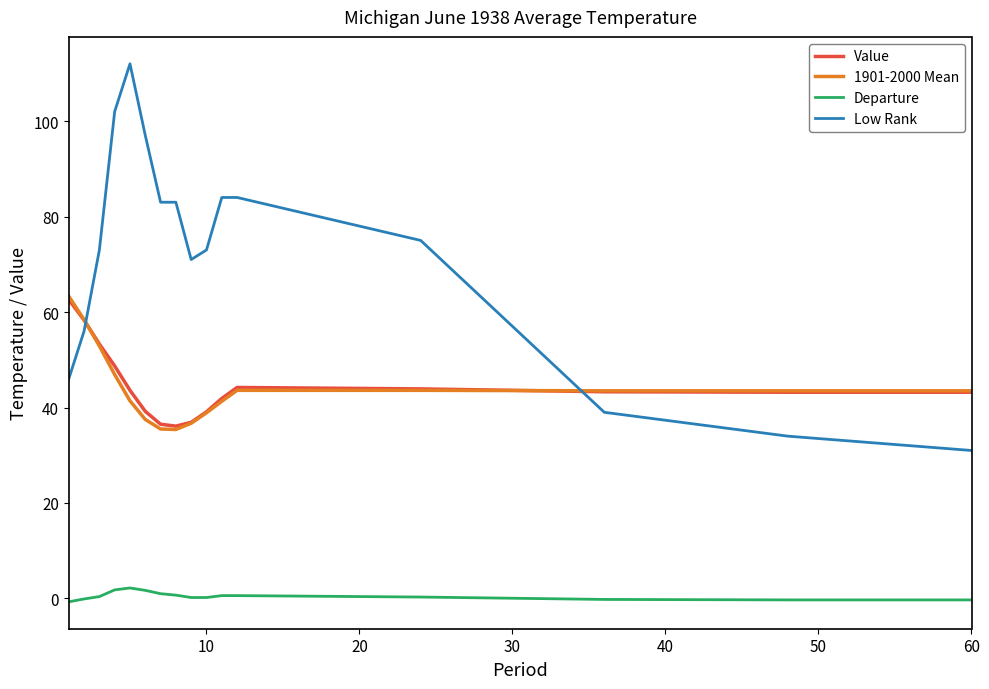

Is this an area chart (filled region under the line)?

No